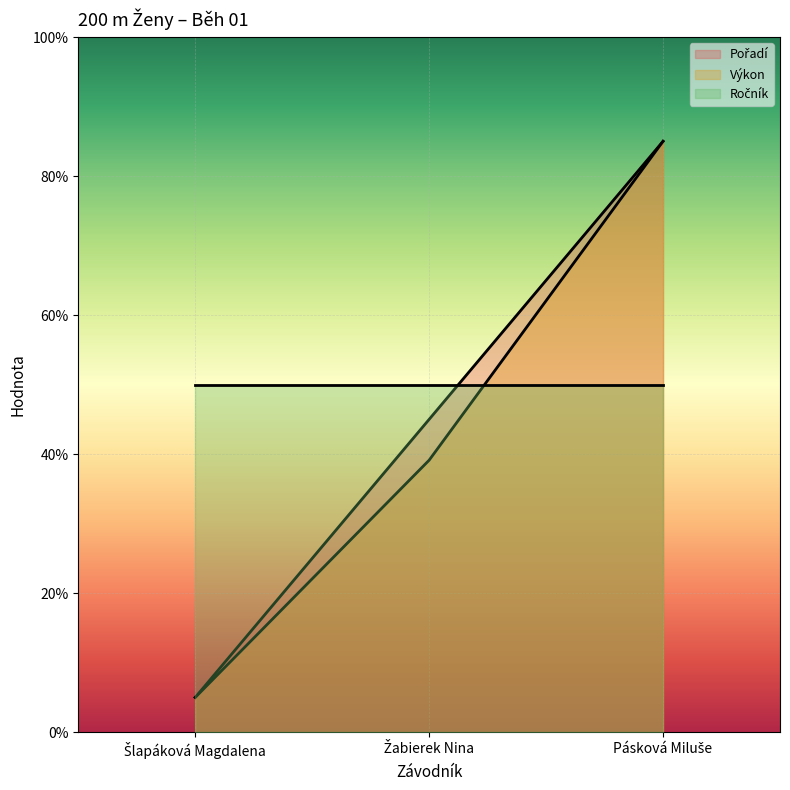

What is the approximate value of Výkon at Žabierek Nina?

39.1